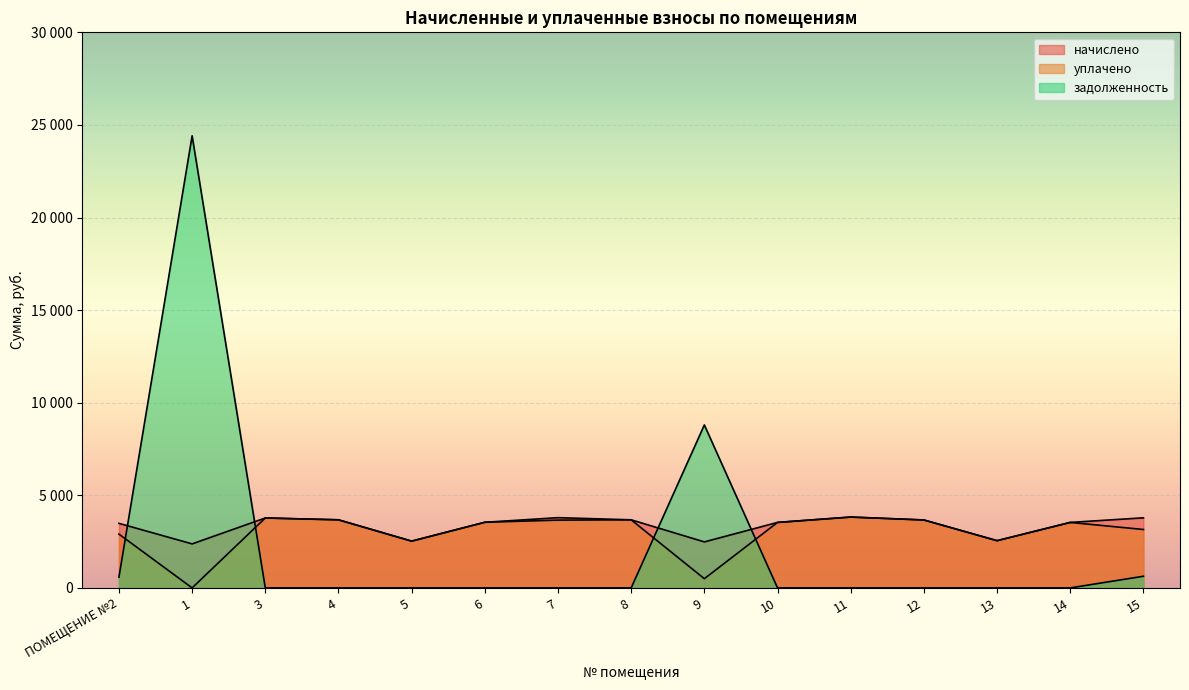

How many interior local peaks does the начислено series have?

3